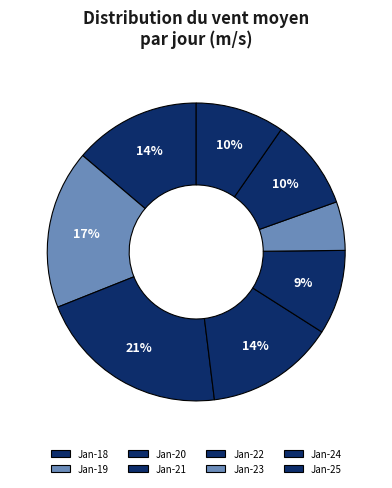

What is the largest slice in the pie chart?

Jan-20